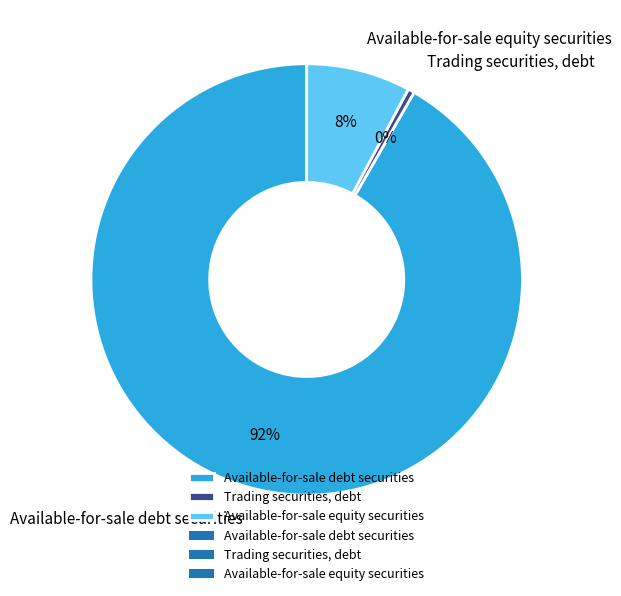

Is it true that Available-for-sale equity securities is 8% of the pie?

True